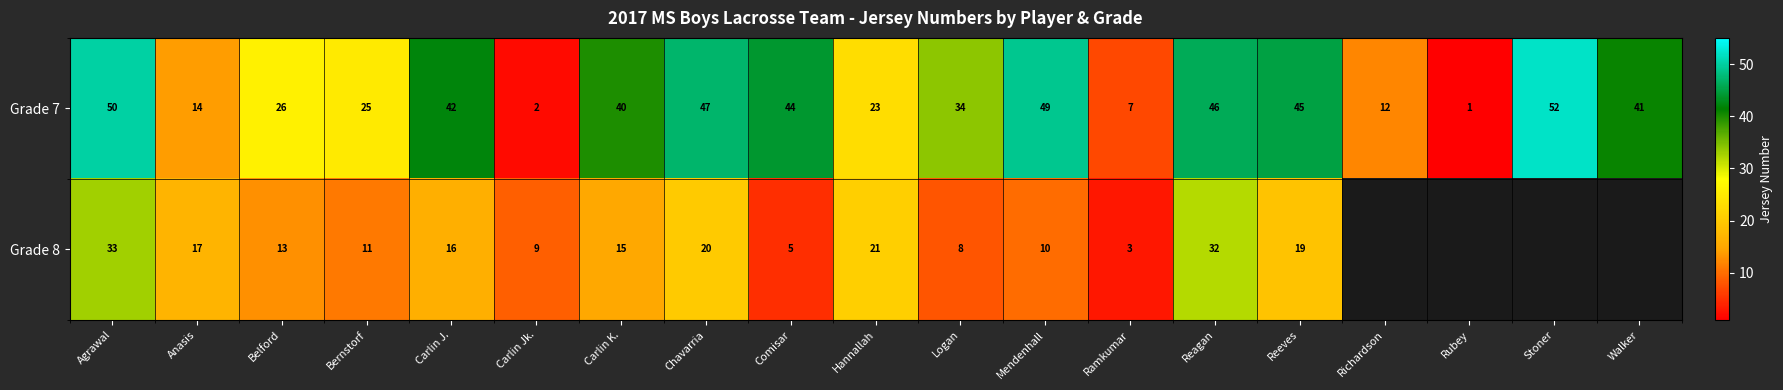

What is the maximum value for Grade 7?

52